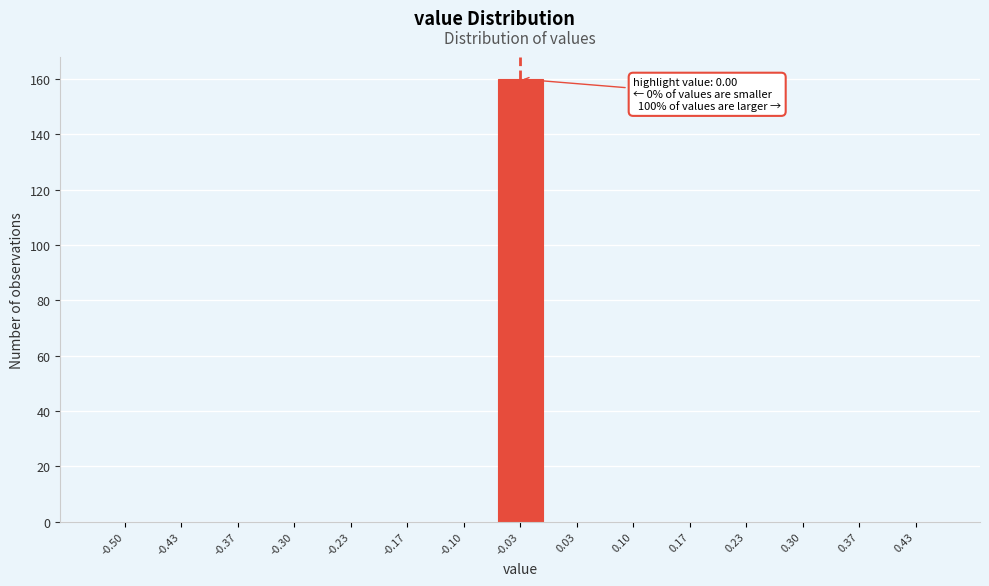

Reading right to left, transcribe all the data shown in this chart.

0.43=0	0.37=0	0.30=0	0.23=0	0.17=0	0.10=0	0.03=0	-0.03=160	-0.10=0	-0.17=0	-0.23=0	-0.30=0	-0.37=0	-0.43=0	-0.50=0